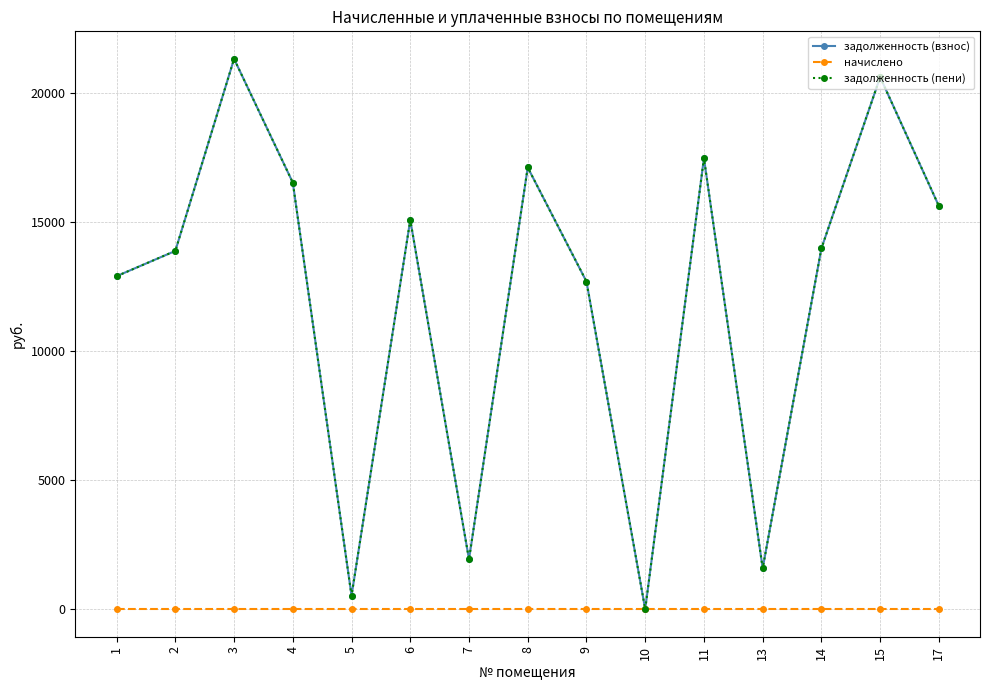

Is this an area chart (filled region under the line)?

No